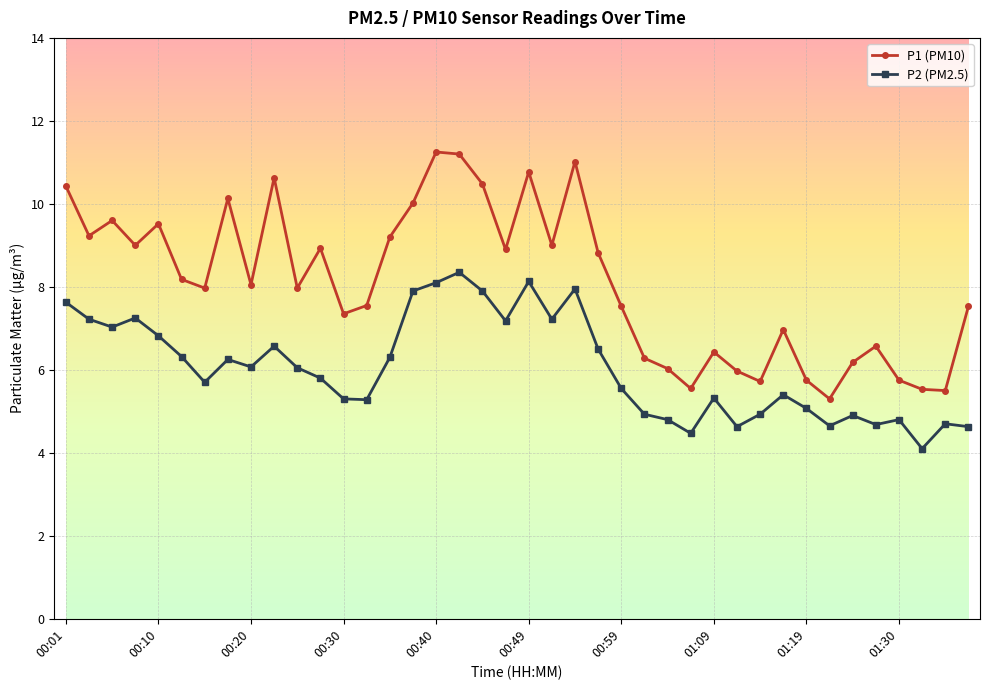

True or false: P2 (PM2.5) has more than 0 interior local peaks.

True